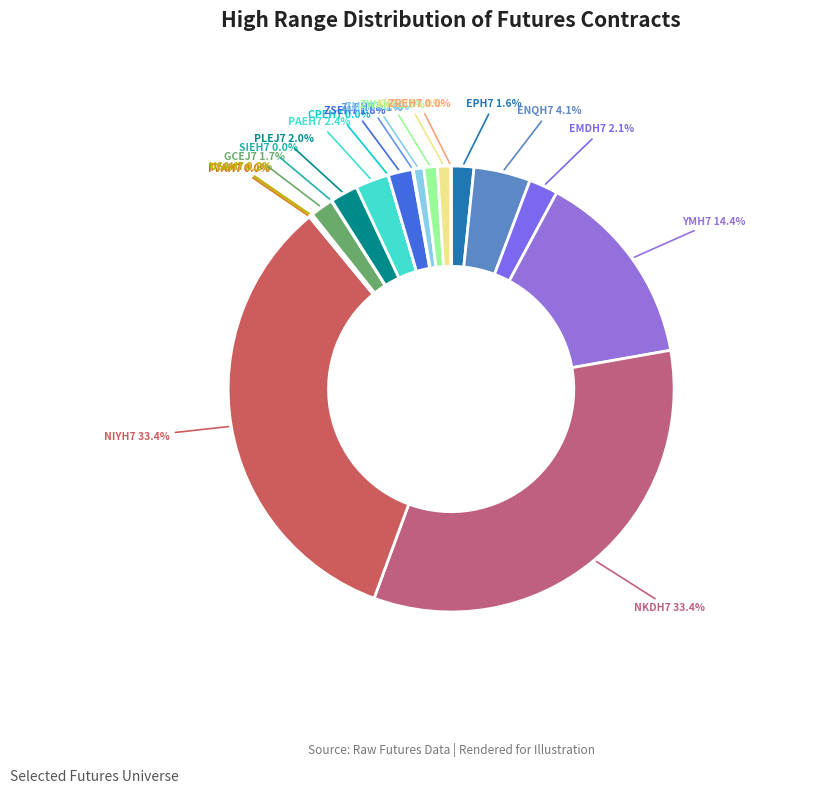

The NIYH7 slice represents 19% of the pie. True or false?

False